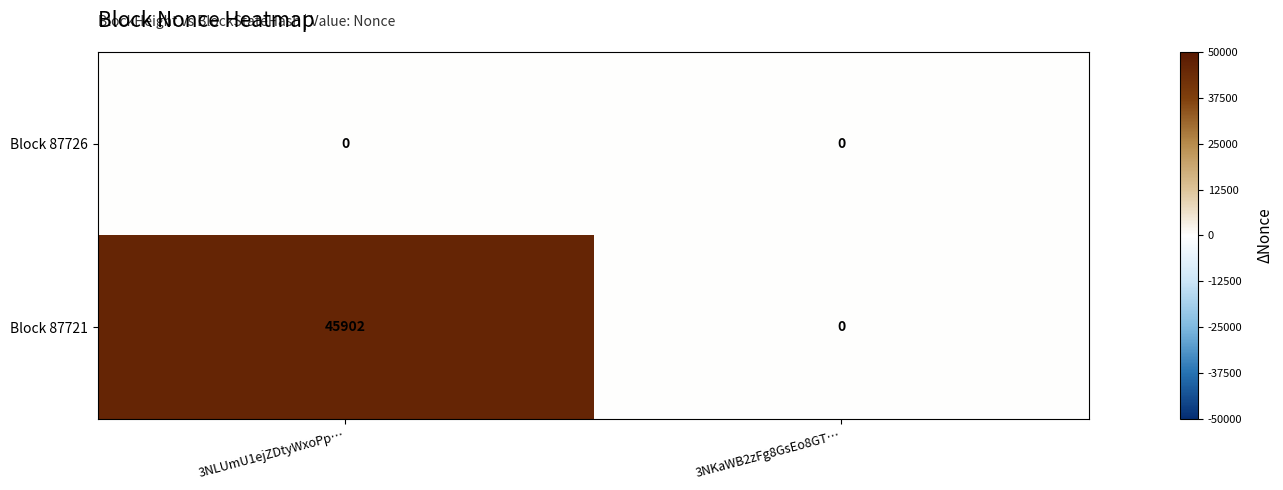

Which label corresponds to the largest value in the chart?

3NLUmU1ejZDtyWxoPp…